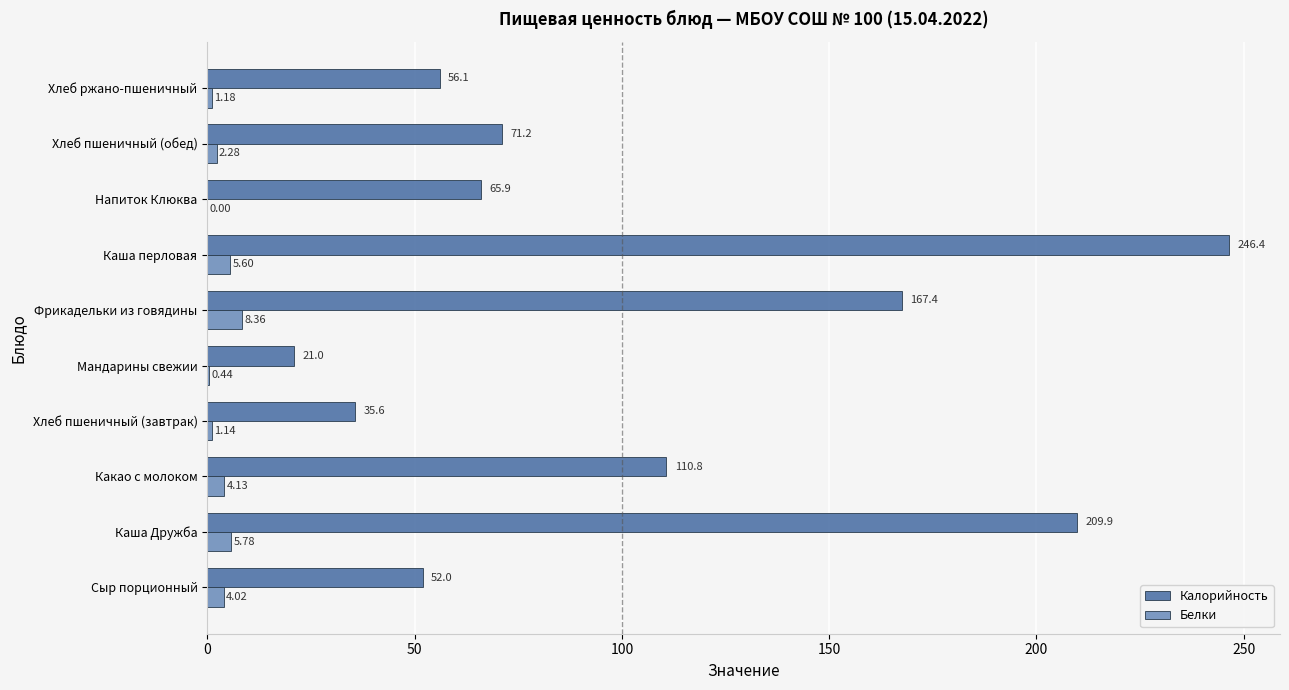

How many data points does each series have?

10